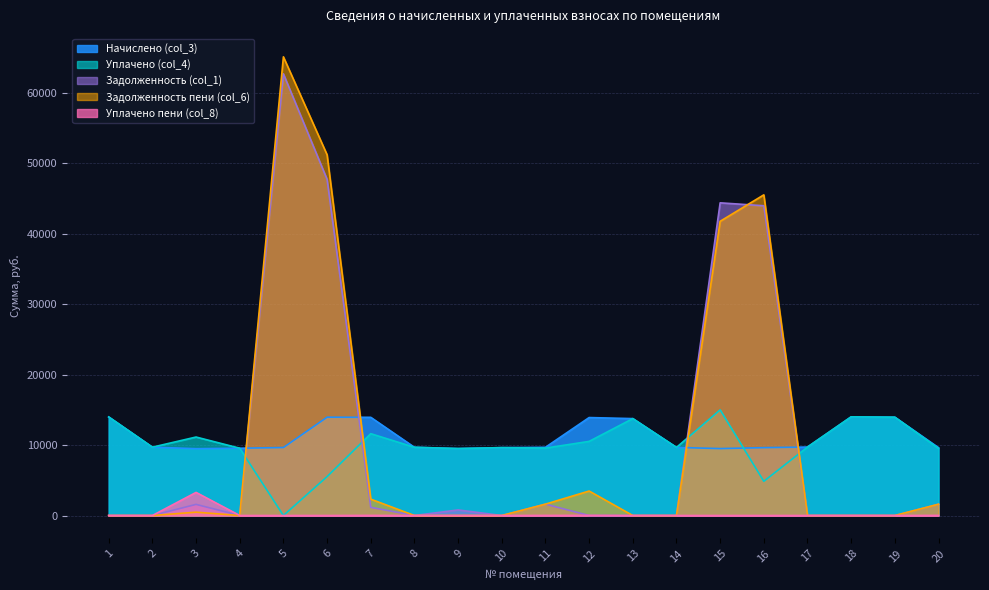

Reading left to right, what are all the values shown in this chart?

Начислено (col_3): 13993.2	9704.2	9488.9	9555.1	9654.5	13960.1	13943.5	9687.6	9505.4	9637.9	9687.8	13910.4	13761.4	9671.0	9505.4	9637.9	9720.7	14009.8	13960.1	9637.9
Уплачено (col_4): 13993.2	9704.2	11143.2	9555.1	0.0	5521.6	11619.6	9687.6	9505.4	9637.9	9570.8	10525.9	13761.4	9671.0	15000.0	4860.0	9720.7	14009.8	13960.1	9521.5
Задолженность (col_1): 0.0	0.0	1581.5	0.0	62719.7	47734.1	1162.0	0.0	792.1	0.0	1614.6	0.0	0.0	0.0	44400.5	43984.9	0.0	0.0	0.0	1606.3
Задолженность пени (col_6): 0.0	0.0	476.9	0.0	65133.4	51224.2	2323.9	0.0	0.0	0.0	1614.6	3477.6	0.0	0.0	41776.8	45534.4	0.0	0.0	0.0	1606.3
Уплачено пени (col_8): 0.0	0.0	3281.8	0.0	0.0	0.0	13.8	0.0	0.0	0.0	12.8	18.0	0.0	0.0	0.0	0.0	0.0	0.0	0.0	13.2